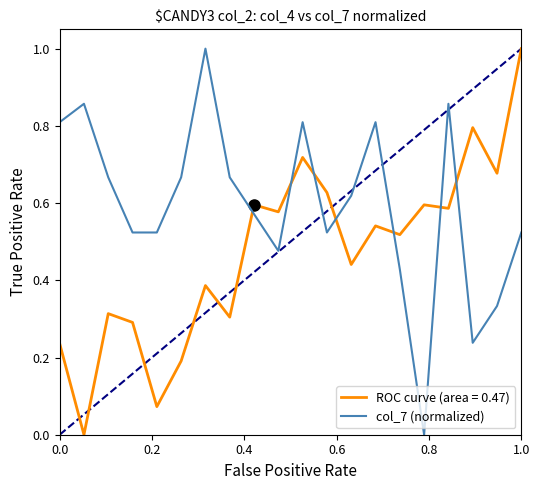

Rank the series by their average value, from highest to lowest.

col_7 (normalized), ROC curve (area = 0.47)